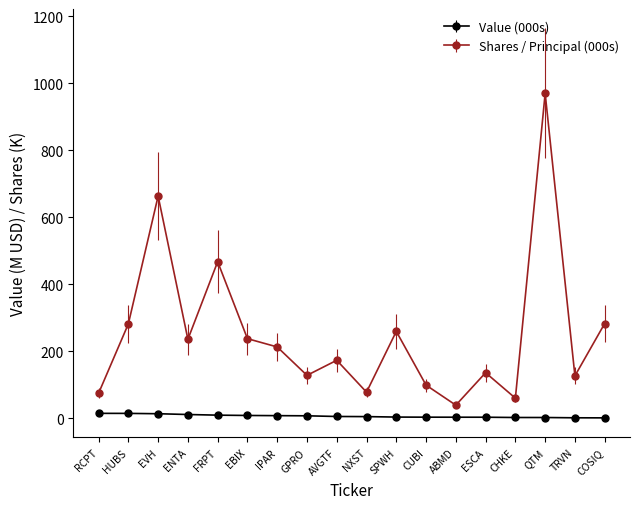

True or false: Shares / Principal (000s) and Value (000s) cross at least once.

False